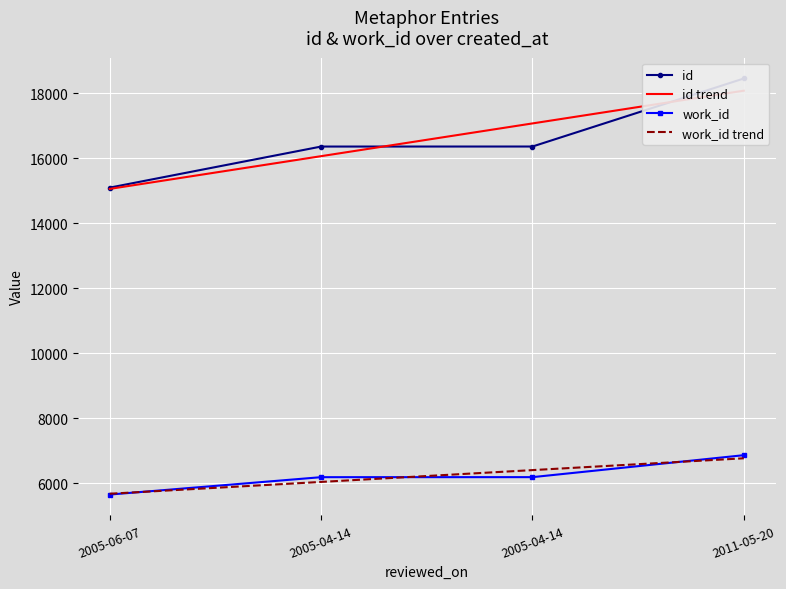

True or false: id has more than 1 interior local peaks.

False